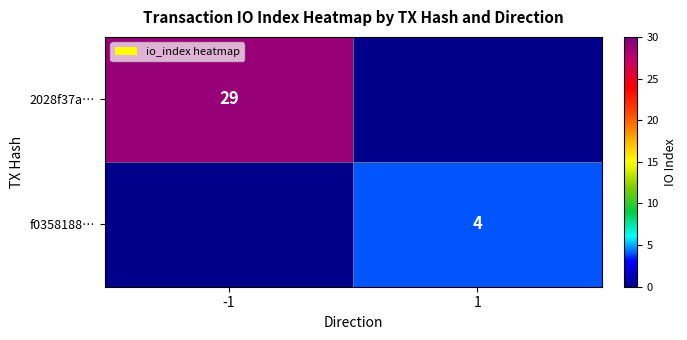

Is it true that f0358188… equals 4 at 1?

True